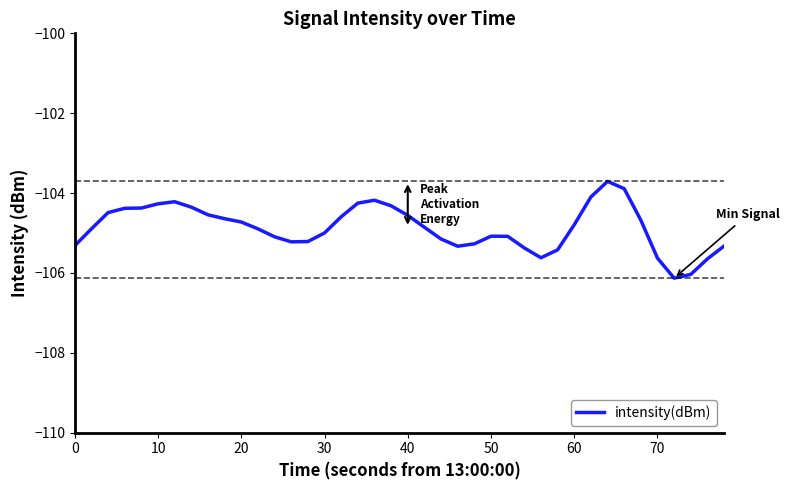

What is the maximum value shown in the chart?

-103.7